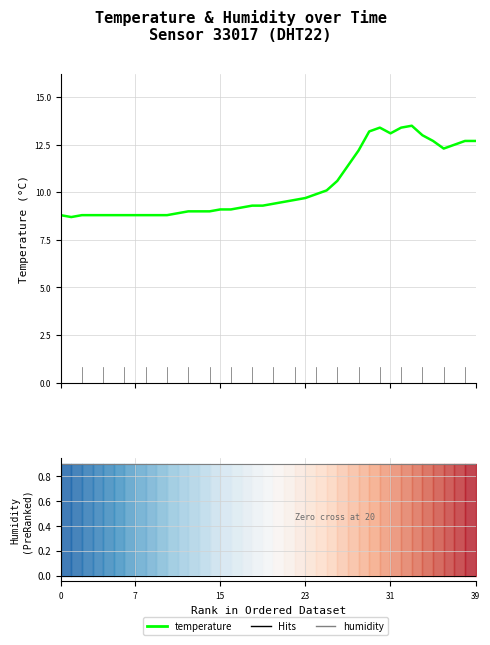

What is the minimum value for humidity?

0.9